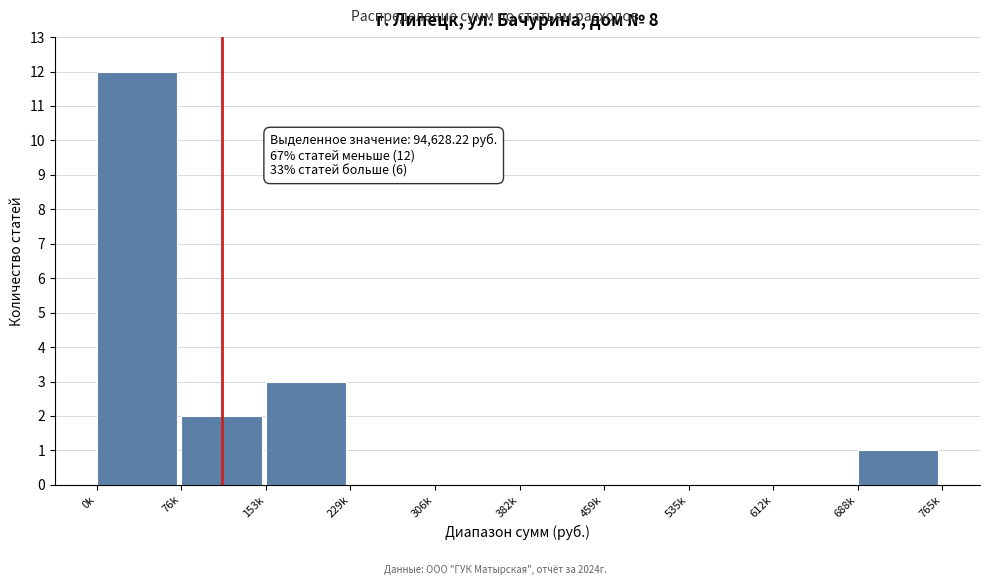

Reading left to right, transcribe all the data shown in this chart.

0k=12	76k=2	153k=3	229k=0	306k=0	382k=0	459k=0	535k=0	612k=0	688k=1